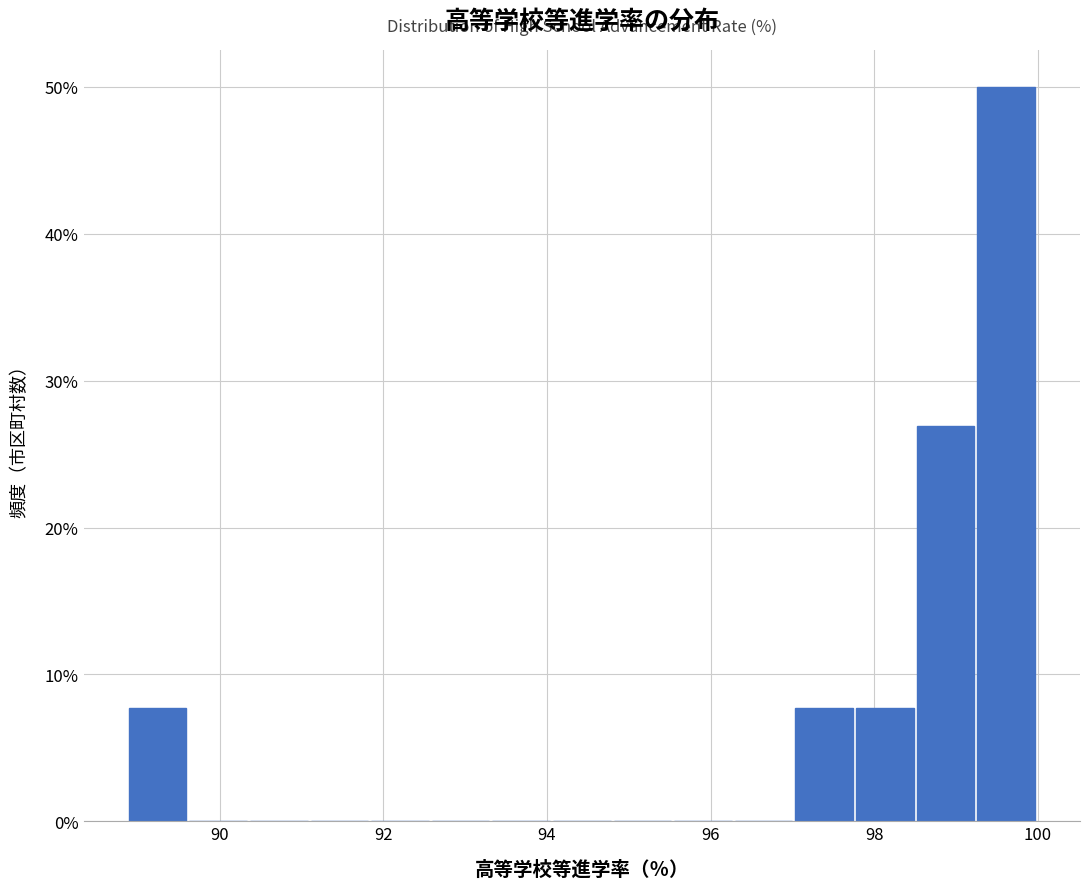

Read against the x-axis, roughly where is the centre of the tallest bar?

99.6